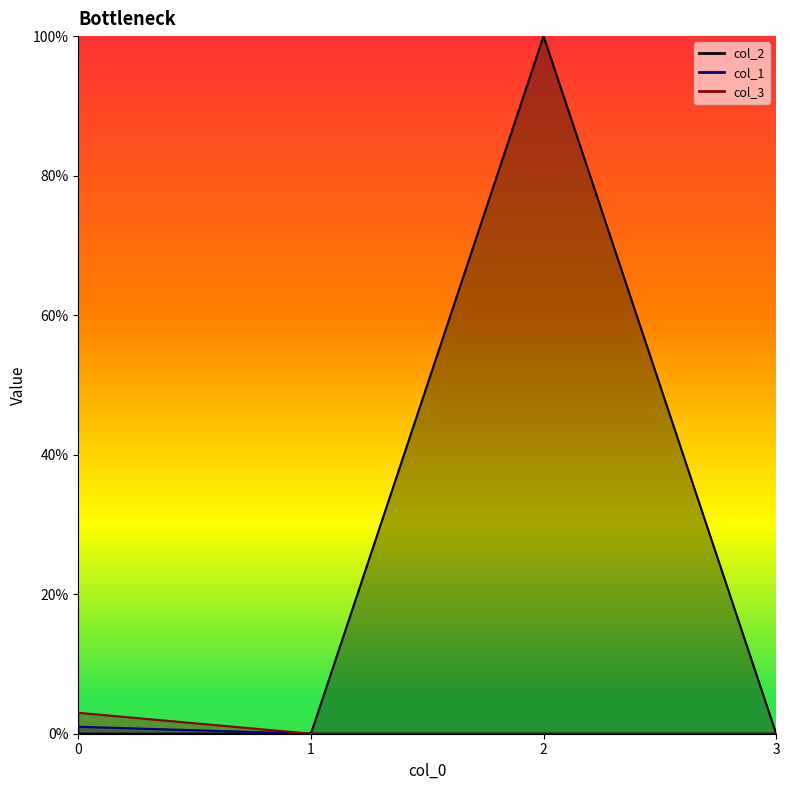

How many lines are shown in the chart?

3